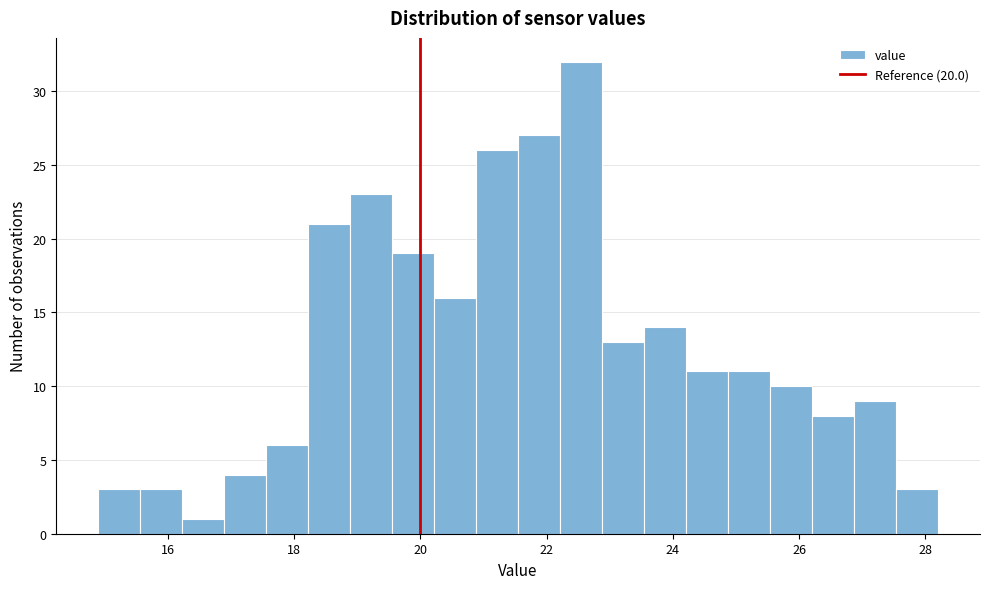

Around what value on the x-axis is the tallest bar? Give the approximate position of its centre, as read against the axis.

22.6